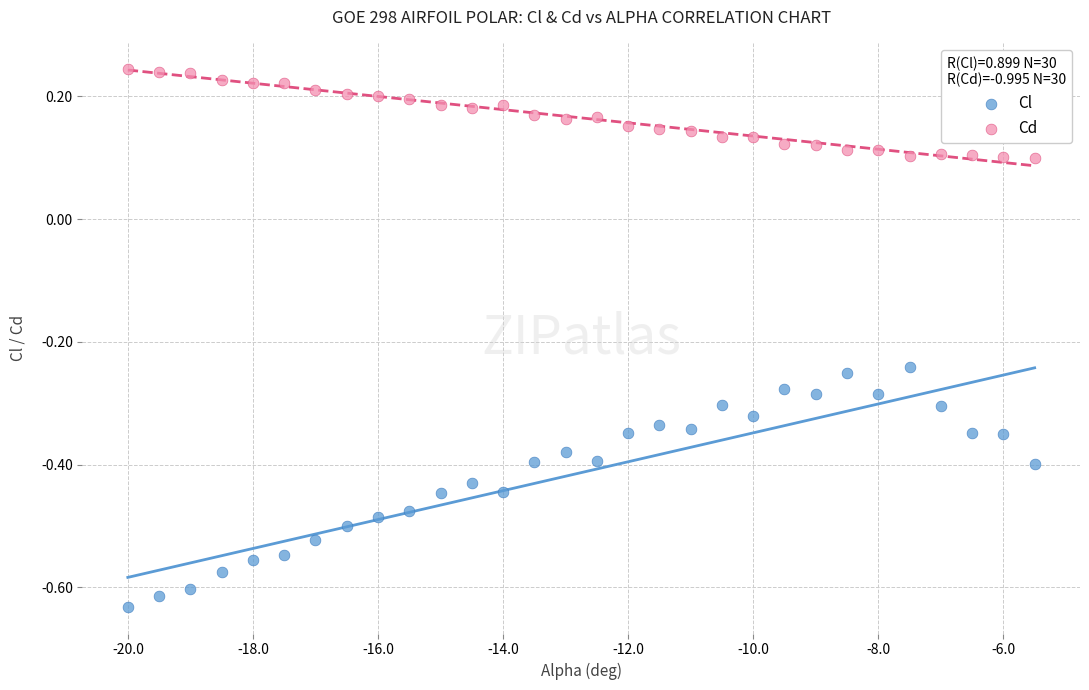

What are all the series names shown in the legend?

Cl, Cd